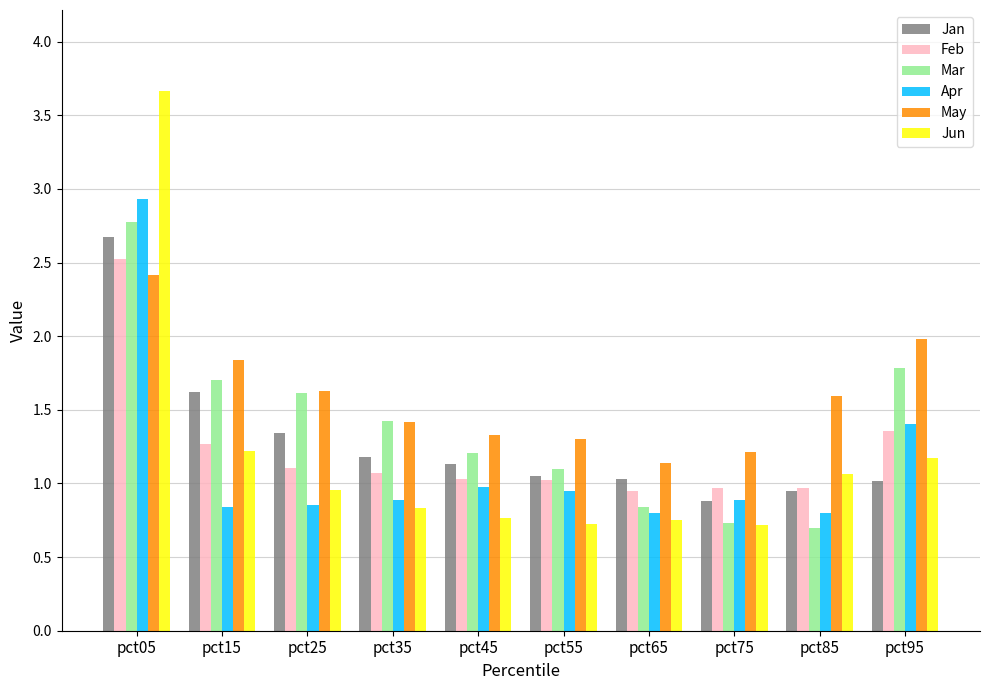

How many distinct data groups are displayed?

6